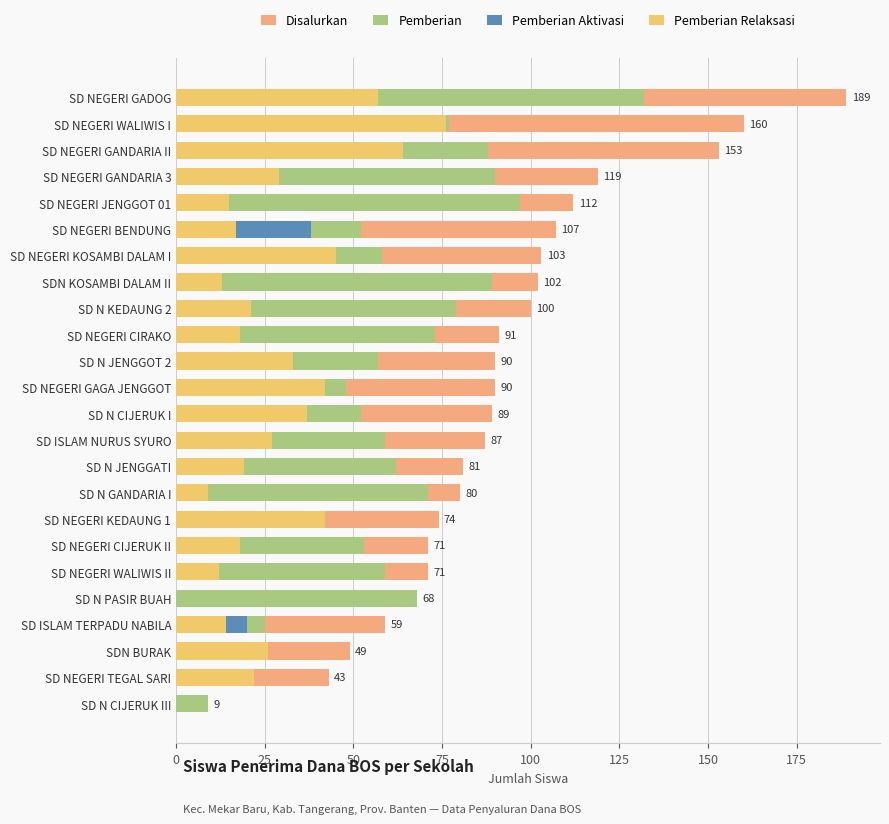

What are all the series names shown in the legend?

Disalurkan, Pemberian, Pemberian Aktivasi, Pemberian Relaksasi